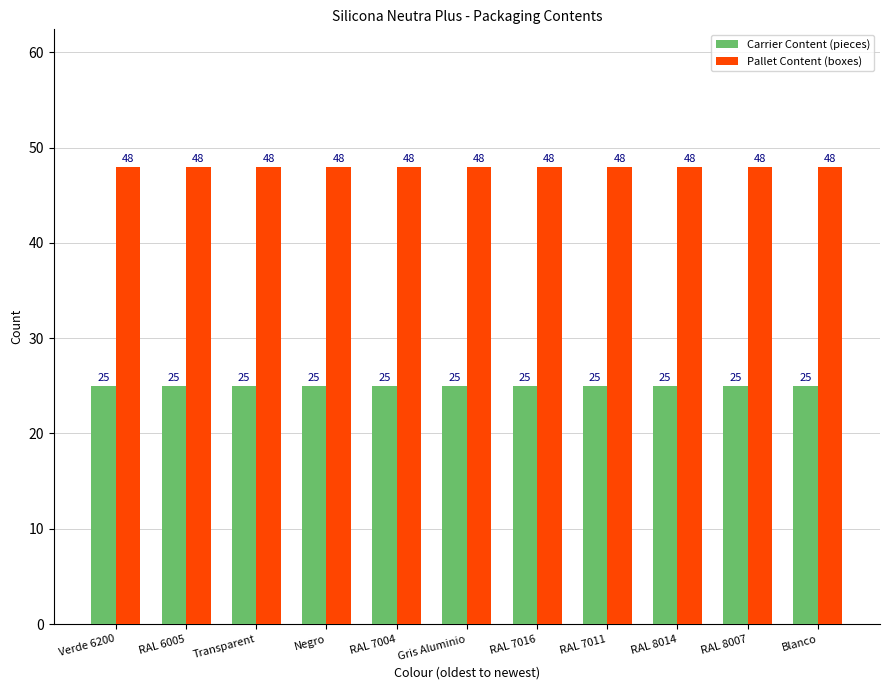

What is the minimum value for Pallet Content (boxes)?

48